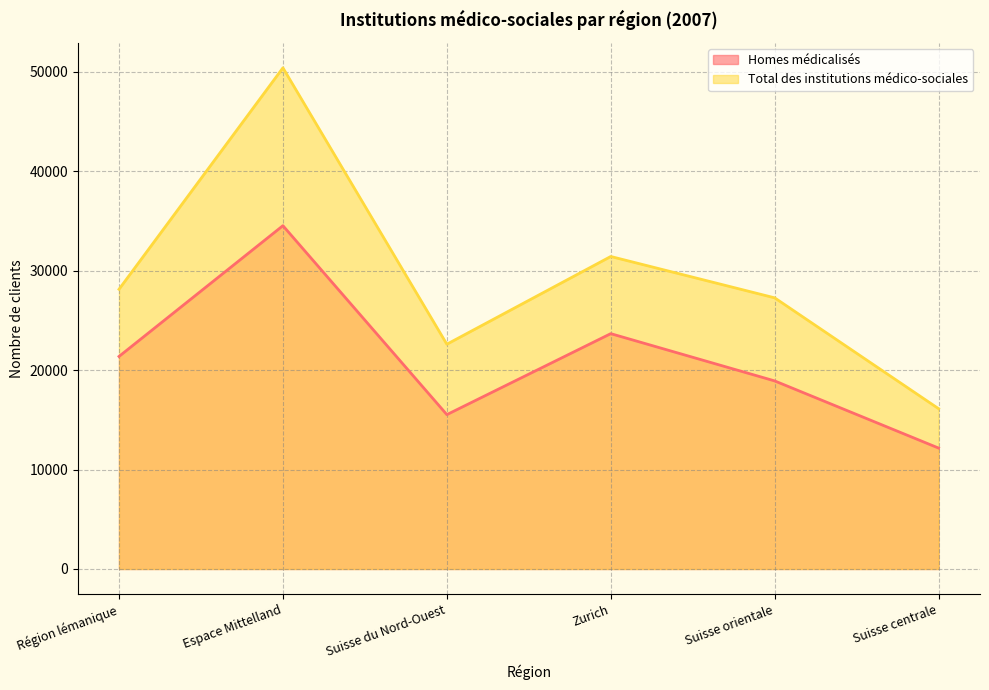

Reading right to left, transcribe all the data shown in this chart.

Homes médicalisés: Suisse centrale=12155	Suisse orientale=18906	Zurich=23657	Suisse du Nord-Ouest=15518	Espace Mittelland=34510	Région lémanique=21365
Total des institutions médico-sociales: Suisse centrale=16114	Suisse orientale=27256	Zurich=31413	Suisse du Nord-Ouest=22594	Espace Mittelland=50377	Région lémanique=28119